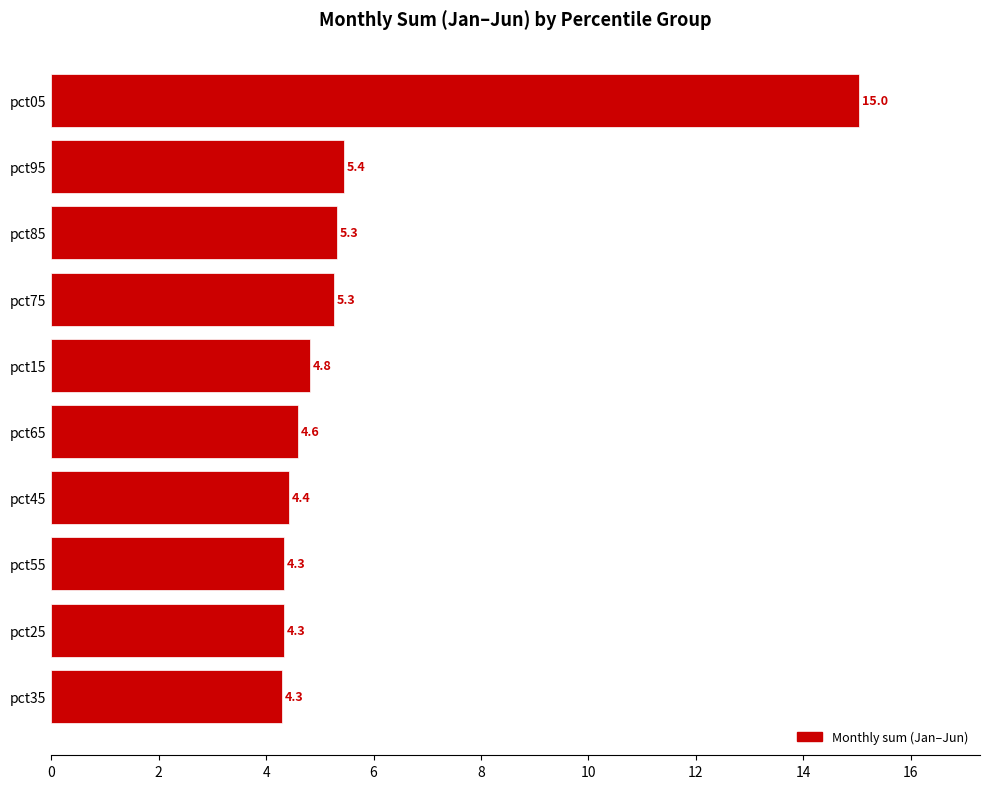

Is it true that the value at pct05 is 15.0?

True